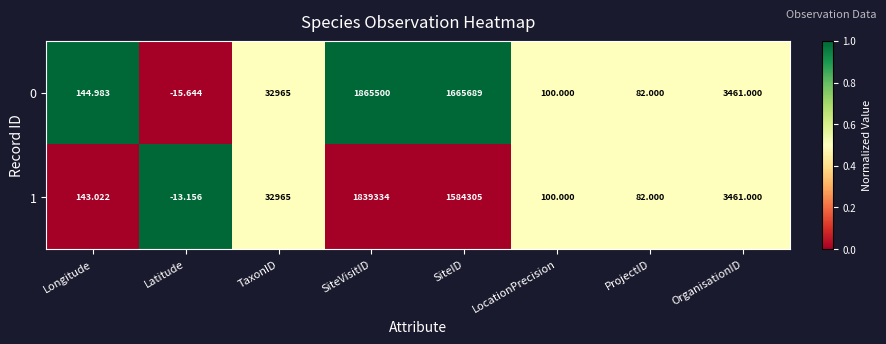

Rank the categories by 1 value from lowest to highest.

Latitude, ProjectID, LocationPrecision, Longitude, OrganisationID, TaxonID, SiteID, SiteVisitID